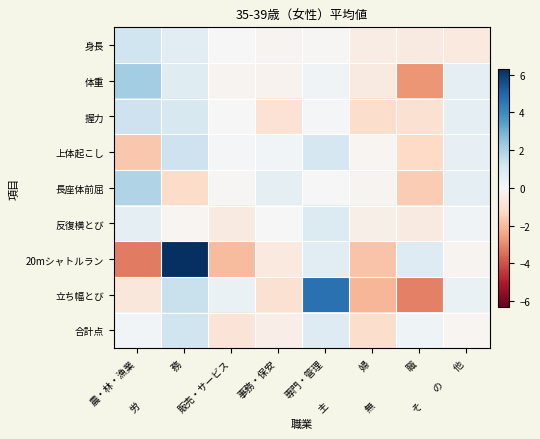

Reading right to left, transcribe all the data shown in this chart.

身長: そ　　の　　他=-0.6	無　　　　　職=-0.6	主　　　　　婦=-0.5	専門・管理=-0.1	事務・保安=-0.2	販売・サービス=-0.0	労　　　　　務=0.7	農・林・漁業=1.3
体重: そ　　の　　他=0.5	無　　　　　職=-2.8	主　　　　　婦=-0.6	専門・管理=0.2	事務・保安=-0.2	販売・サービス=-0.2	労　　　　　務=0.8	農・林・漁業=2.2
握力: そ　　の　　他=0.6	無　　　　　職=-1.0	主　　　　　婦=-1.1	専門・管理=0.1	事務・保安=-0.9	販売・サービス=0.0	労　　　　　務=1.0	農・林・漁業=1.3
上体起こし: そ　　の　　他=0.5	無　　　　　職=-1.3	主　　　　　婦=-0.1	専門・管理=1.1	事務・保安=0.2	販売・サービス=0.1	労　　　　　務=1.3	農・林・漁業=-1.7
長座体前屈: そ　　の　　他=0.6	無　　　　　職=-1.6	主　　　　　婦=-0.2	専門・管理=0.0	事務・保安=0.5	販売・サービス=-0.1	労　　　　　務=-1.2	農・林・漁業=1.9
反復横とび: そ　　の　　他=0.2	無　　　　　職=-0.6	主　　　　　婦=-0.3	専門・管理=0.9	事務・保安=0.0	販売・サービス=-0.6	労　　　　　務=-0.1	農・林・漁業=0.6
20mシャトルラン: そ　　の　　他=-0.1	無　　　　　職=0.8	主　　　　　婦=-1.8	専門・管理=0.7	事務・保安=-0.6	販売・サービス=-2.0	労　　　　　務=6.3	農・林・漁業=-3.3
立ち幅とび: そ　　の　　他=0.4	無　　　　　職=-3.2	主　　　　　婦=-2.1	専門・管理=4.7	事務・保安=-1.0	販売・サービス=0.4	労　　　　　務=1.4	農・林・漁業=-0.7
合計点: そ　　の　　他=-0.1	無　　　　　職=0.2	主　　　　　婦=-1.1	専門・管理=0.8	事務・保安=-0.4	販売・サービス=-0.8	労　　　　　務=1.3	農・林・漁業=0.2